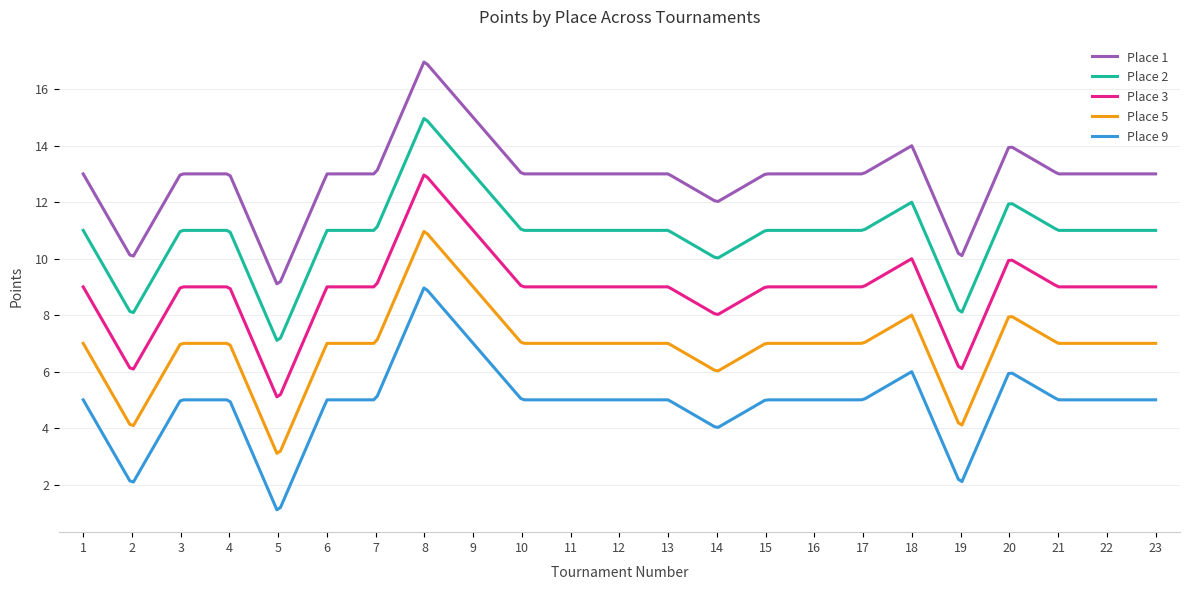

What is the maximum value shown in the chart?

17.0